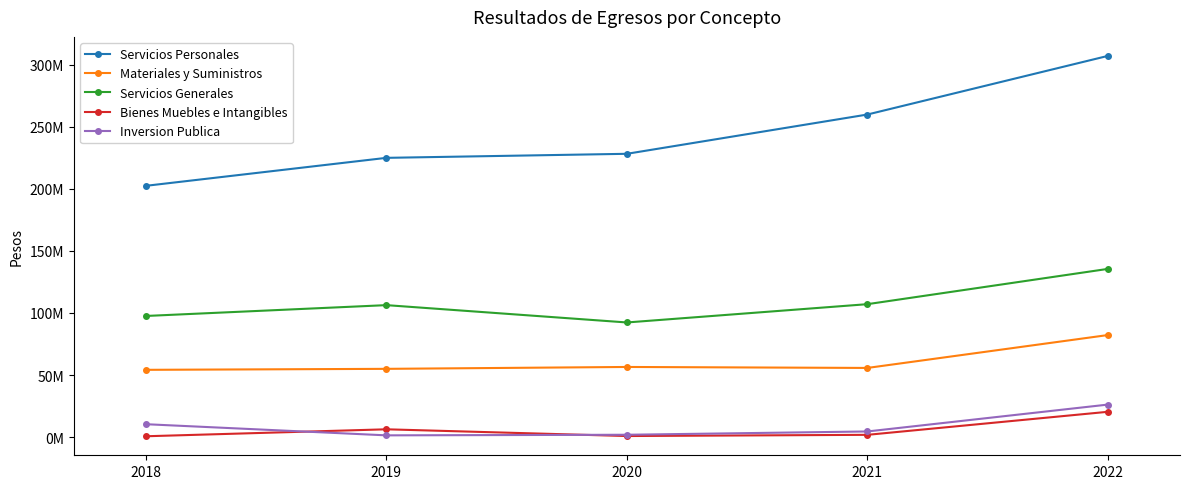

What are all the series names shown in the legend?

Servicios Personales, Materiales y Suministros, Servicios Generales, Bienes Muebles e Intangibles, Inversion Publica